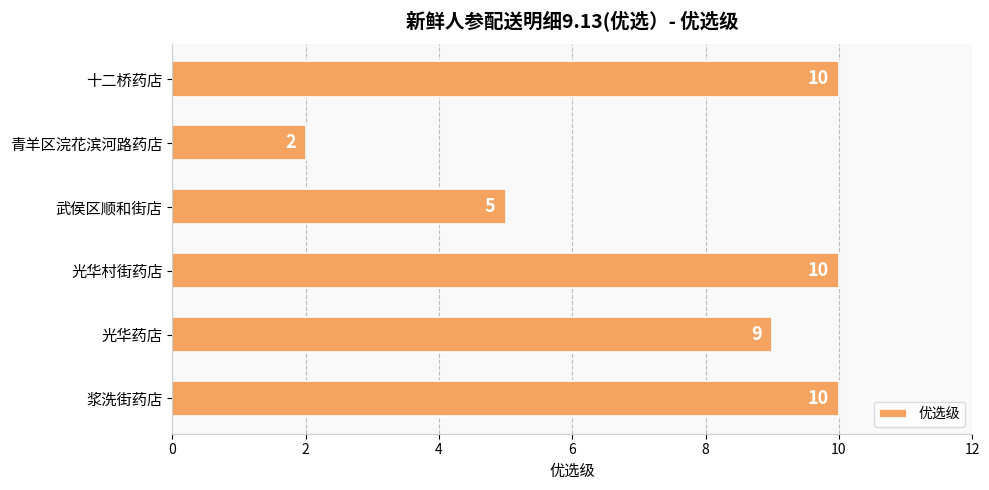

True or false: the data shows 9 at 光华药店.

True